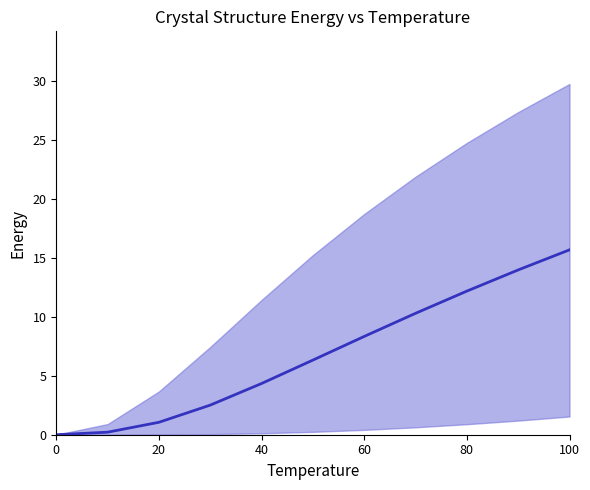

How many series are shown in this chart?

1